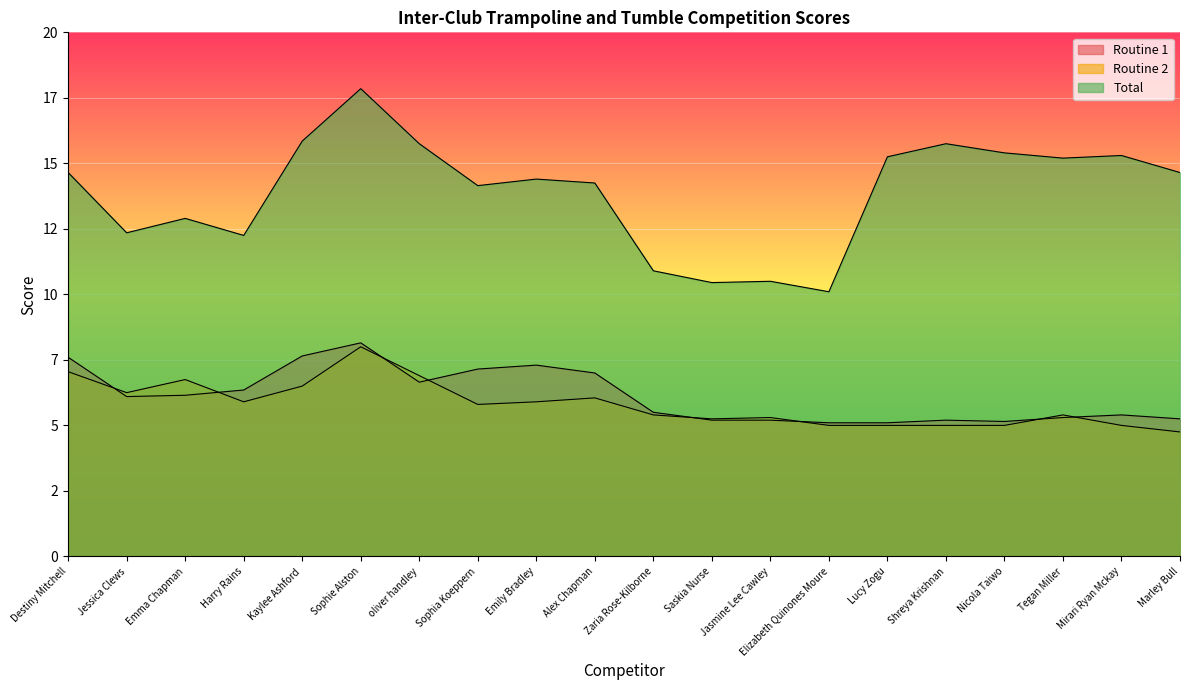

What is the difference between the maximum and second lowest values in the Routine 1 series?

3.1